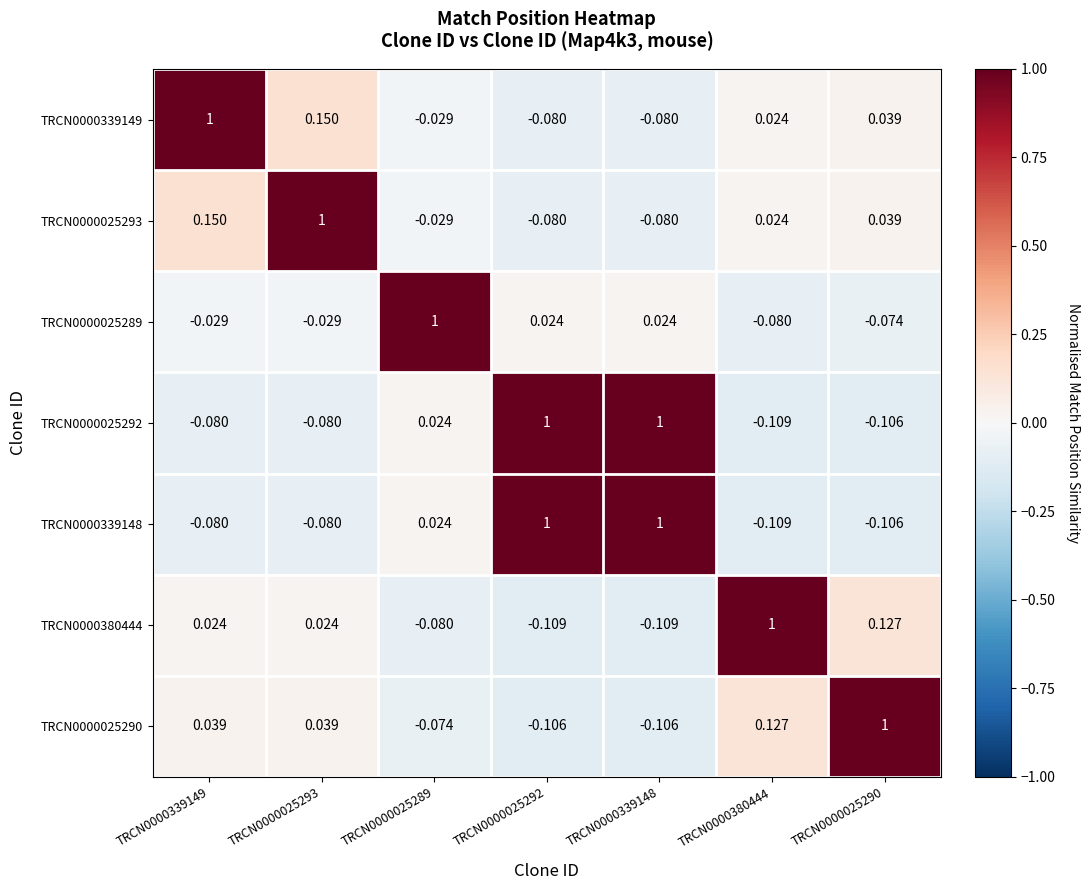

Is the value of TRCN0000380444 at TRCN0000025289 greater than the value of TRCN0000339148 at TRCN0000025290?

Yes